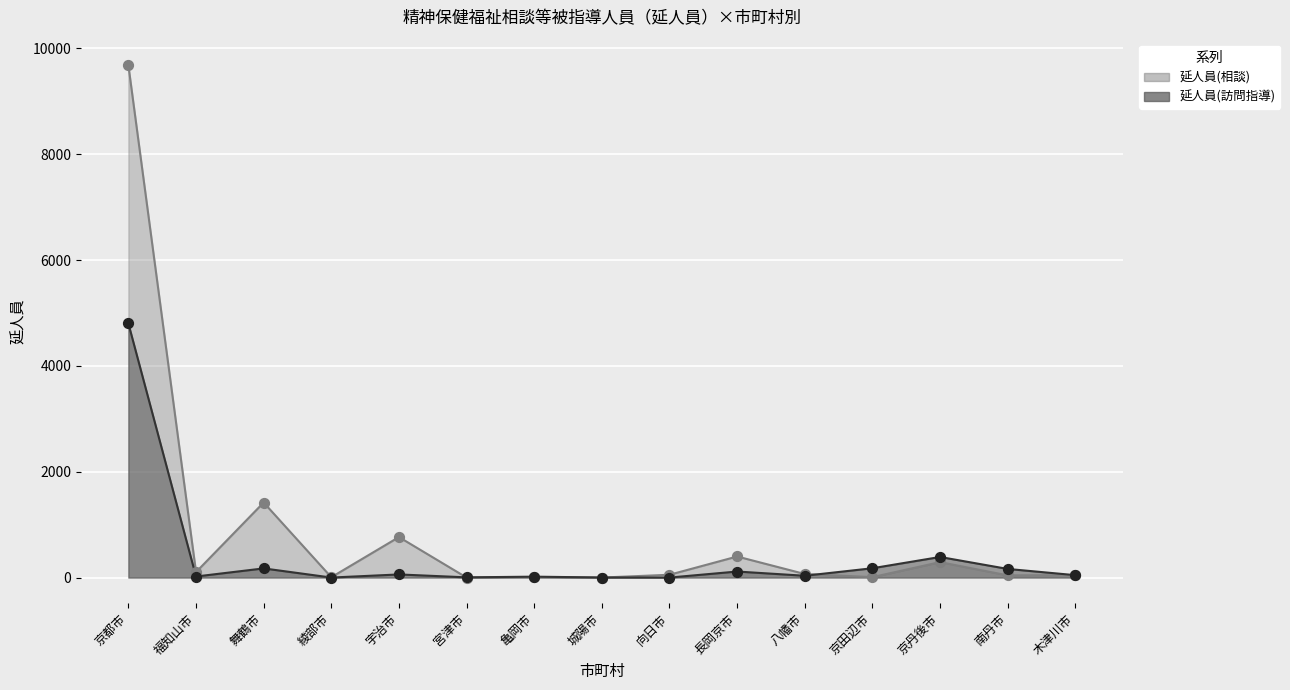

At which category is the sum across all series the highest?

京都市